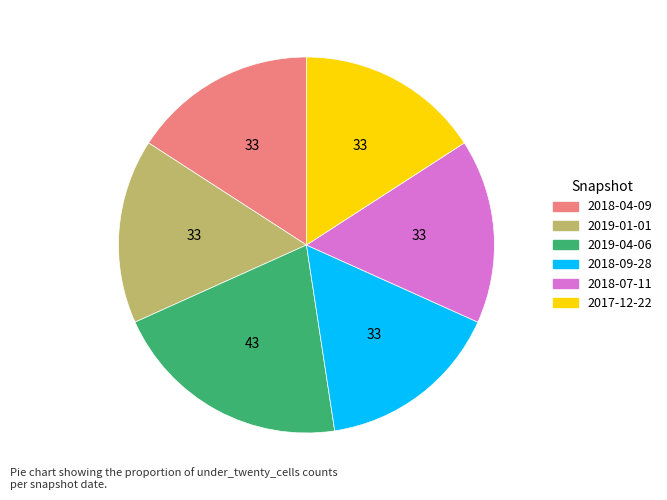

How many slices are in this pie chart?

6